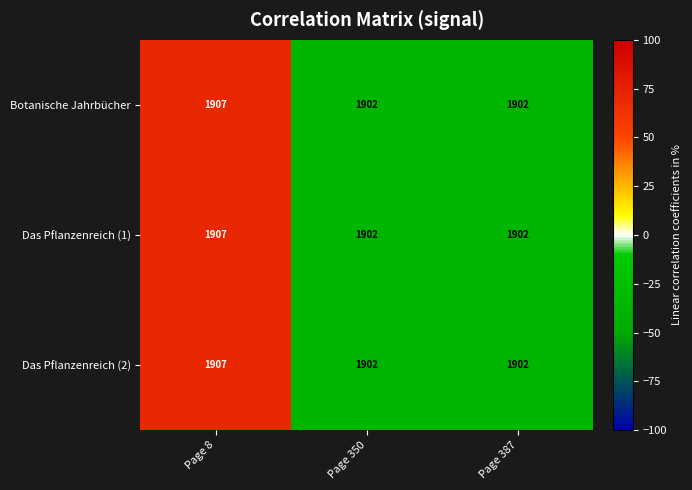

How many data points in Botanische Jahrbücher are above 1902?

1